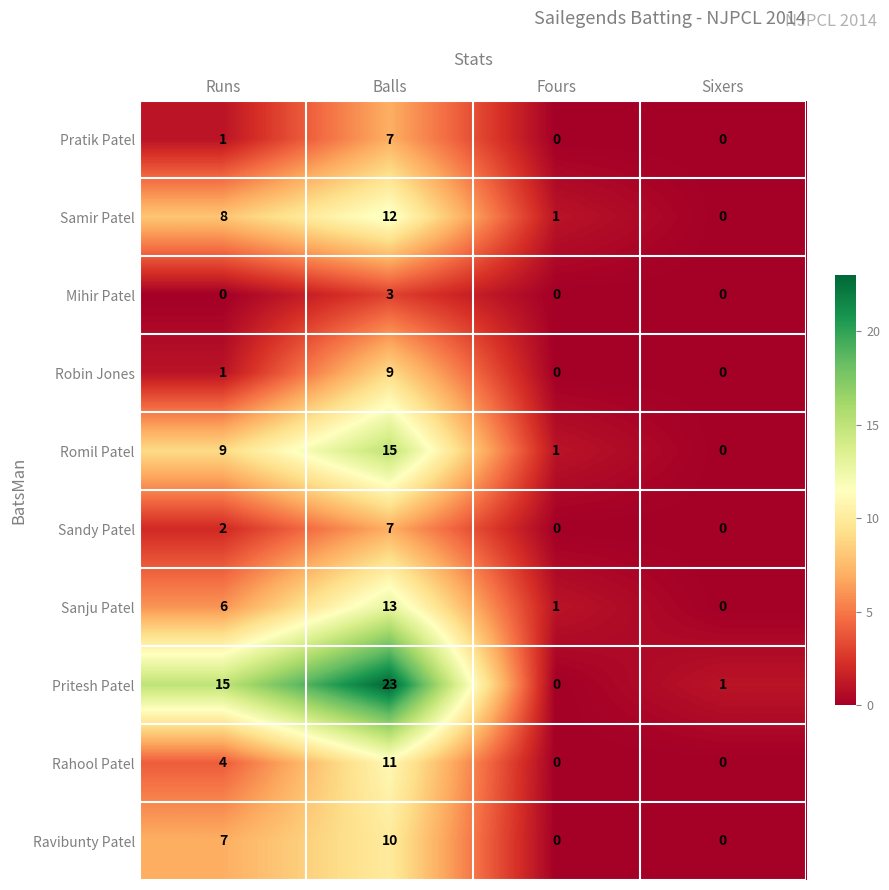

Which series has the largest range (max minus min)?

Pritesh Patel